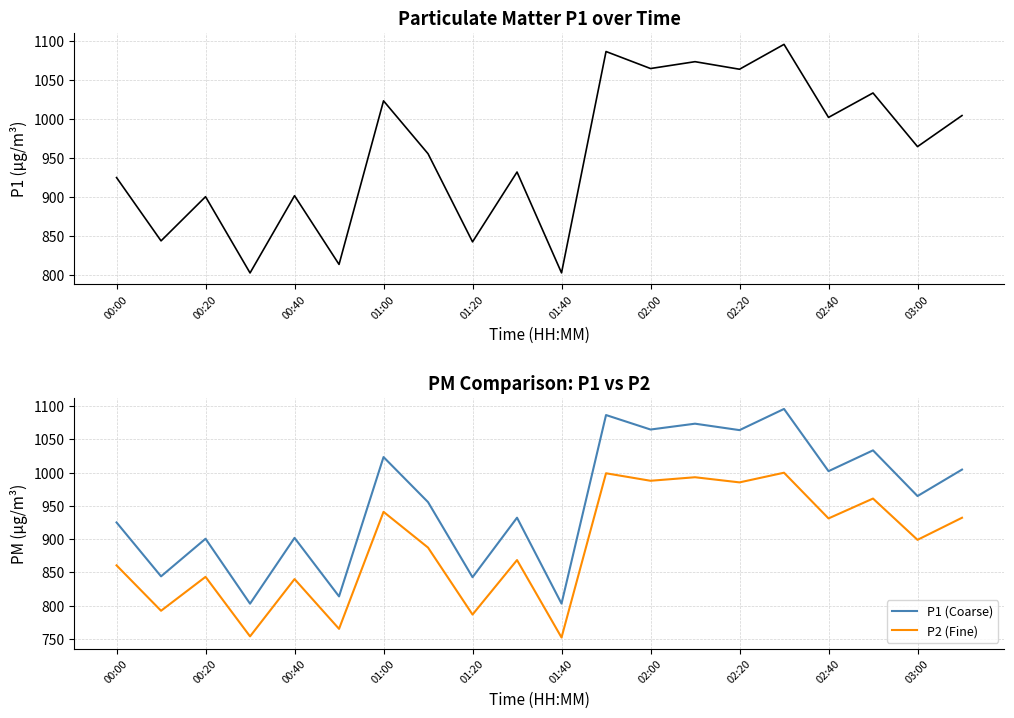

The value of P1 (Coarse) at 01:40 is 504.3. True or false?

False